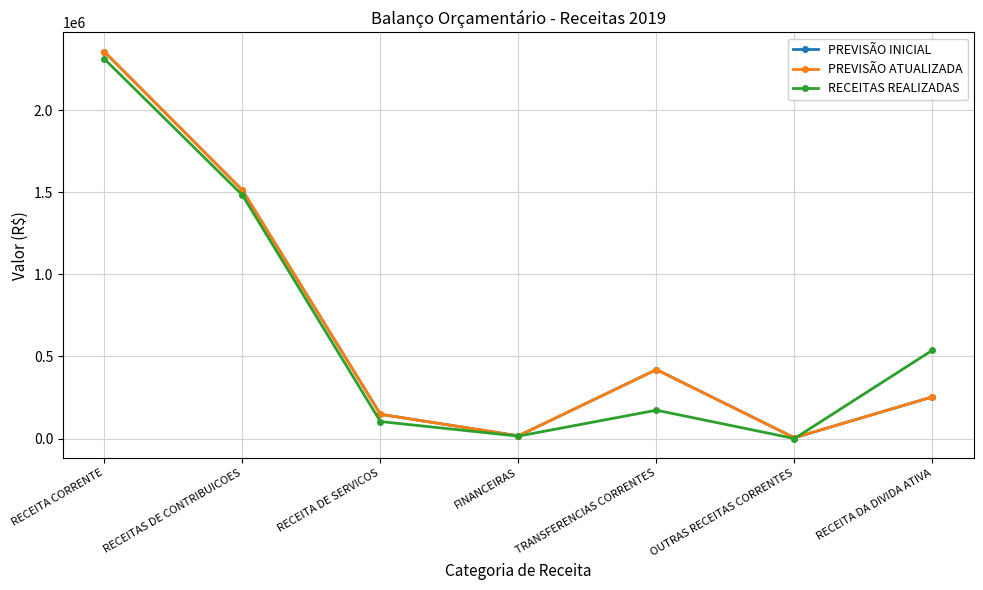

What is the value of the PREVISÃO ATUALIZADA point at the 7th from the left?

253839.0